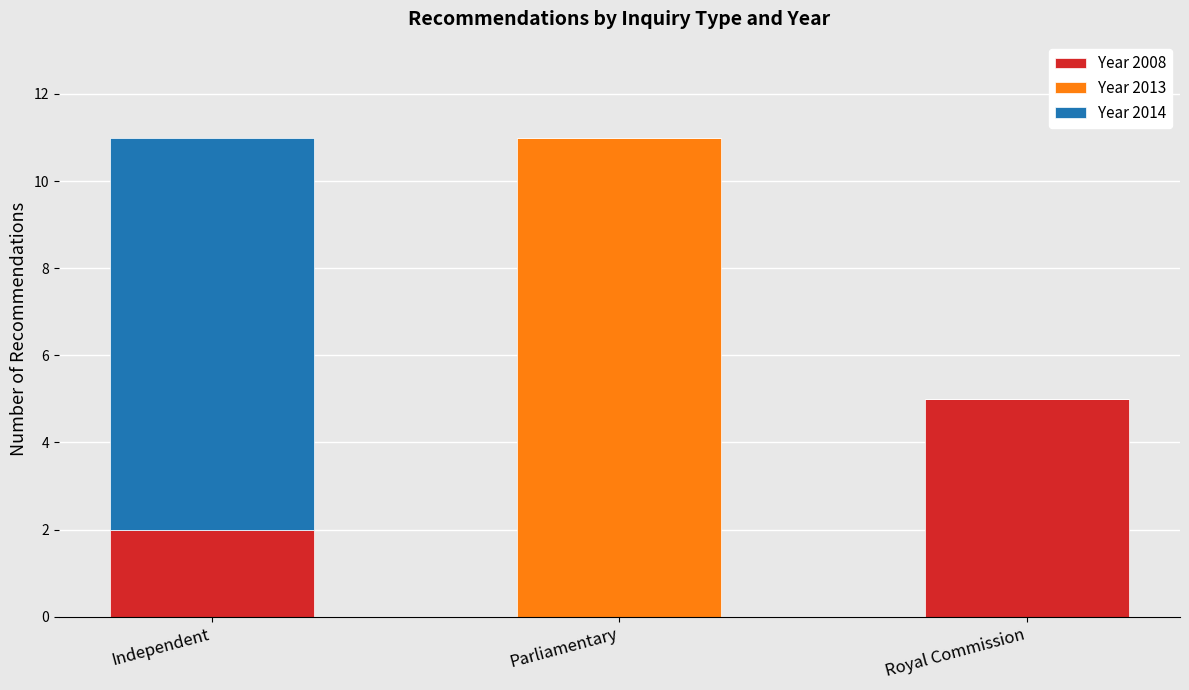

Reading left to right, what are the values for Year 2008?

Independent=2	Parliamentary=0	Royal Commission=5